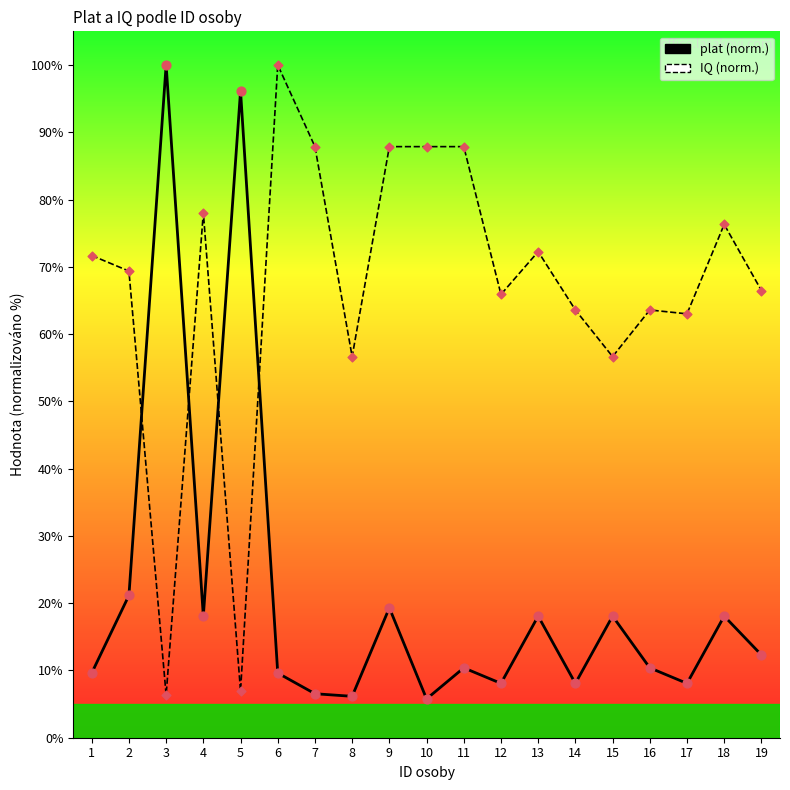

Which series reaches the maximum Y coordinate?

plat